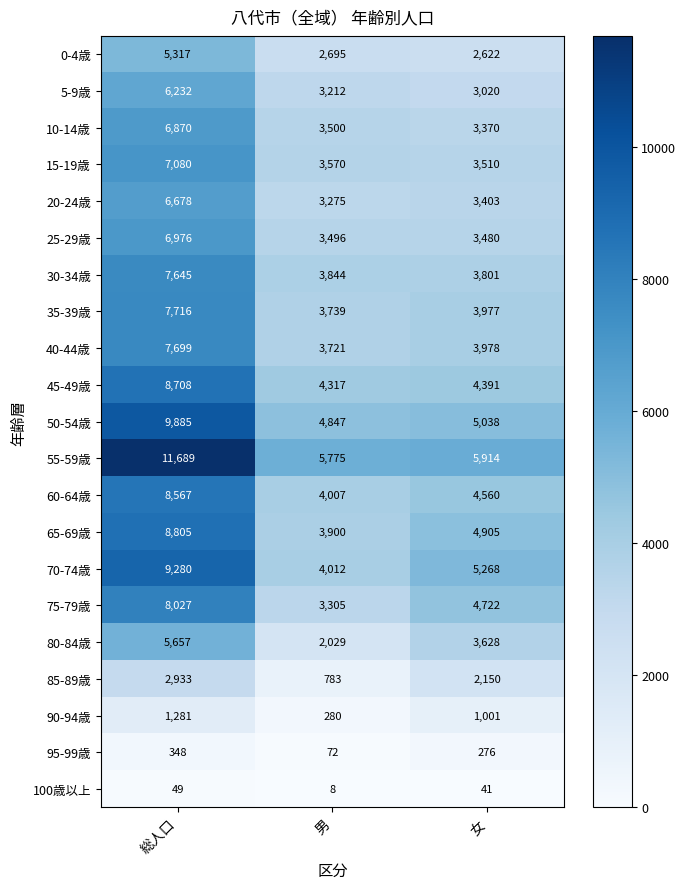

Read the 35-39歳 value at 女, to the nearest 50.

4000